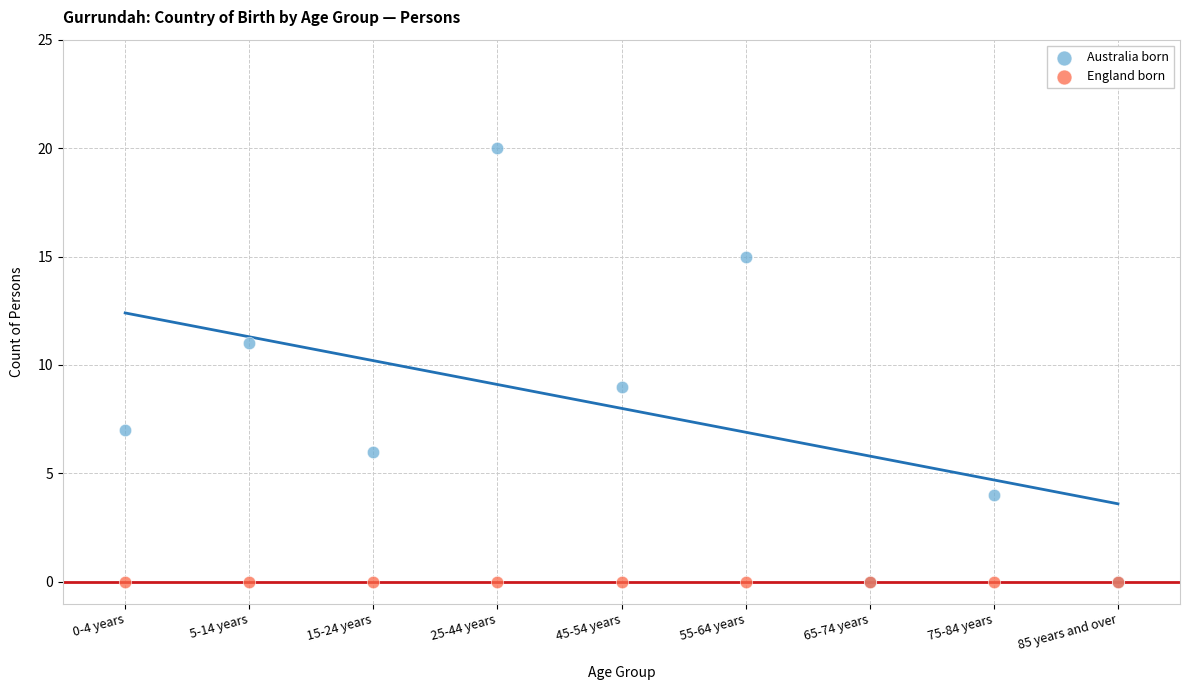

What are all the series names shown in the legend?

Australia born, England born